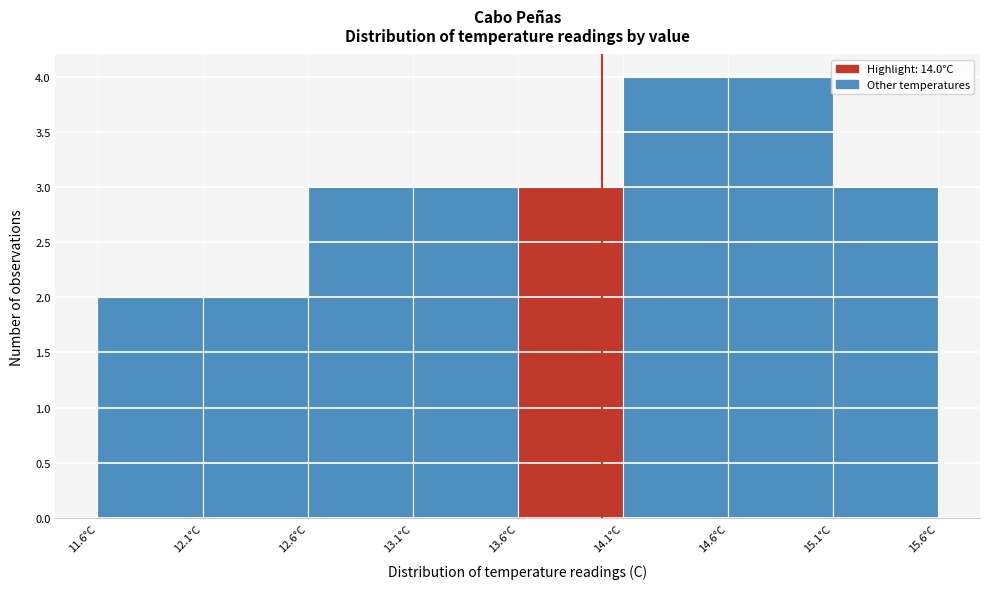

Reading left to right, list every bar in this chart as the range it spans on the x-axis followed by its height. The values are not printed on the chart, so give them approximately, as read against the axis.

11.6 to 12.1: 2
12.1 to 12.6: 2
12.6 to 13.1: 3
13.1 to 13.6: 3
13.6 to 14.1: 3
14.1 to 14.6: 4
14.6 to 15.1: 4
15.1 to 15.6: 3